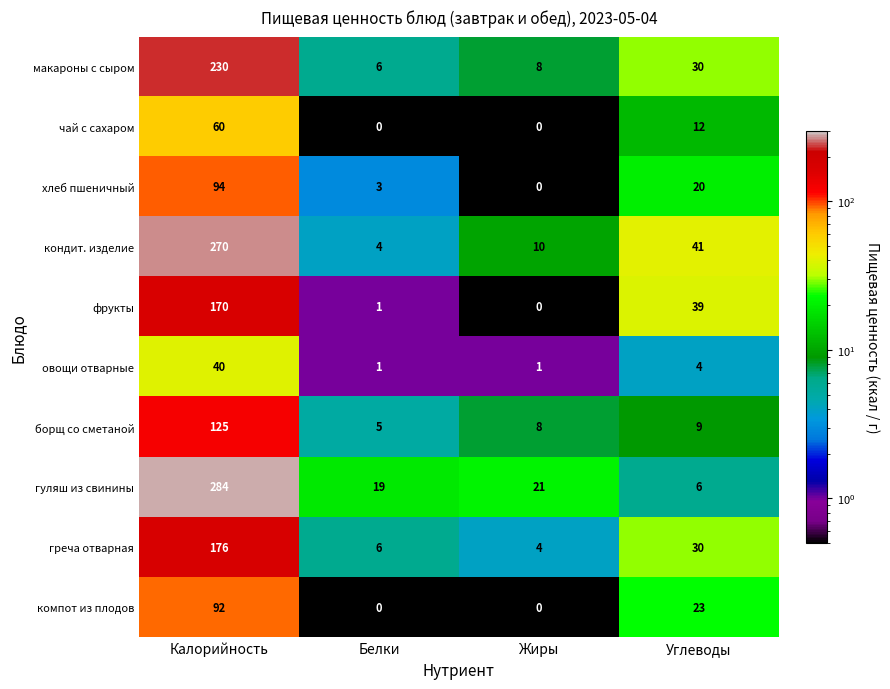

What is the difference between the maximum and minimum values in the фрукты series?

170